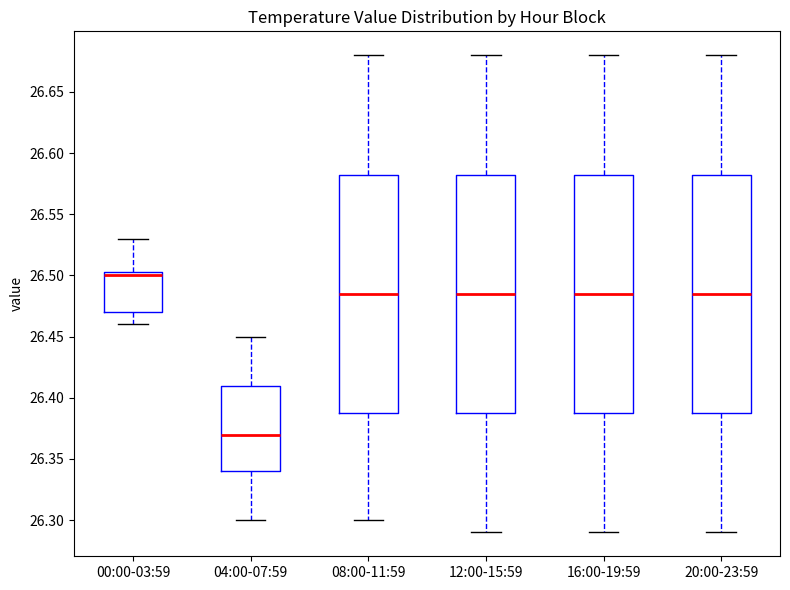

Reading left to right, transcribe this box plot: for each box, give where its median line is, the range the box spans, and where its two whiskers end, as read against the y-axis. The values are not printed on the chart, so give them approximately, as read against the axis.

00:00-03:59: median 26.500, box 26.470 to 26.505, whiskers 26.460 to 26.530
04:00-07:59: median 26.370, box 26.340 to 26.410, whiskers 26.300 to 26.450
08:00-11:59: median 26.485, box 26.390 to 26.585, whiskers 26.300 to 26.680
12:00-15:59: median 26.485, box 26.390 to 26.585, whiskers 26.290 to 26.680
16:00-19:59: median 26.485, box 26.390 to 26.585, whiskers 26.290 to 26.680
20:00-23:59: median 26.485, box 26.390 to 26.585, whiskers 26.290 to 26.680